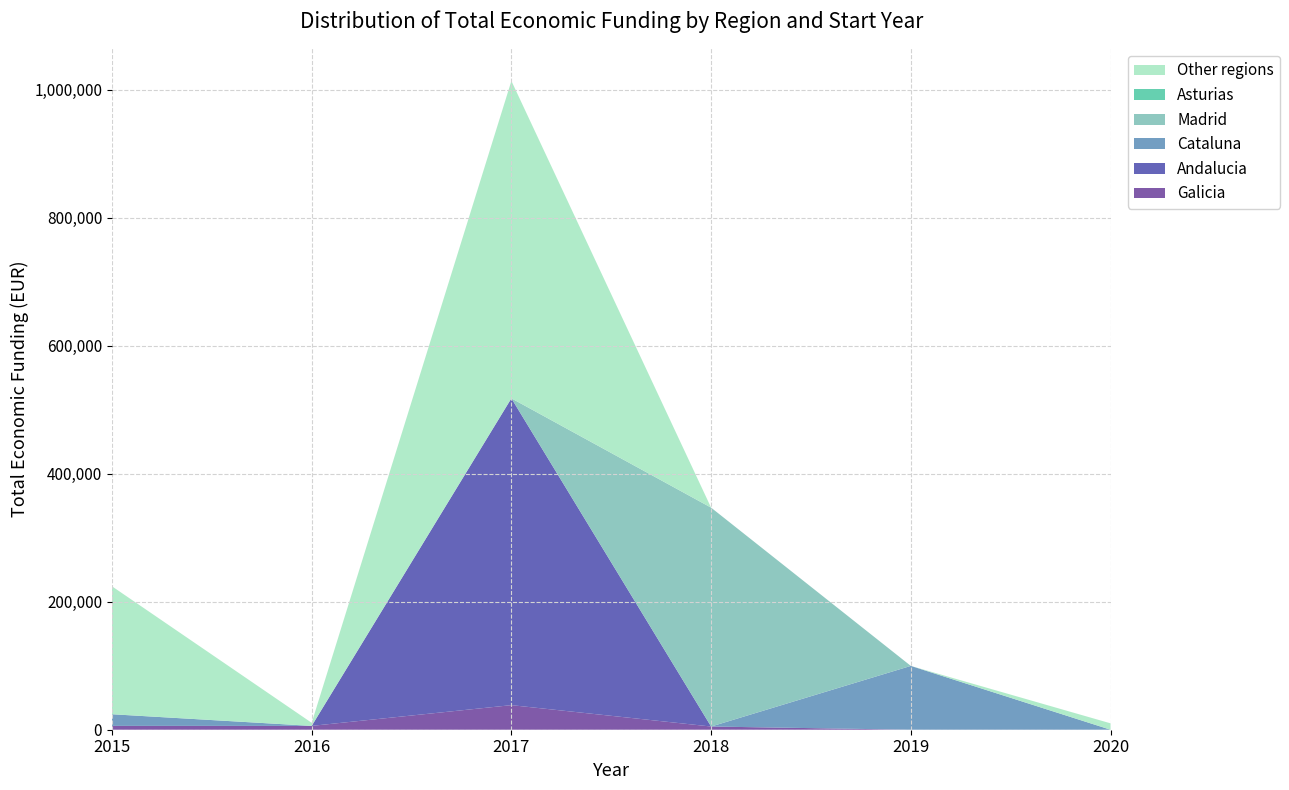

Reading right to left, extract all data points from this chart.

Galicia: 0	0	5000	38426	6000	6000
Andalucia: 0	0	0	479545	0	0
Cataluna: 0	99743	0	0	0	18200
Madrid: 0	0	342118	0	0	0
Asturias: 0	0	0	0	0	0
Other regions: 9999	0	0	496144	4800	199997